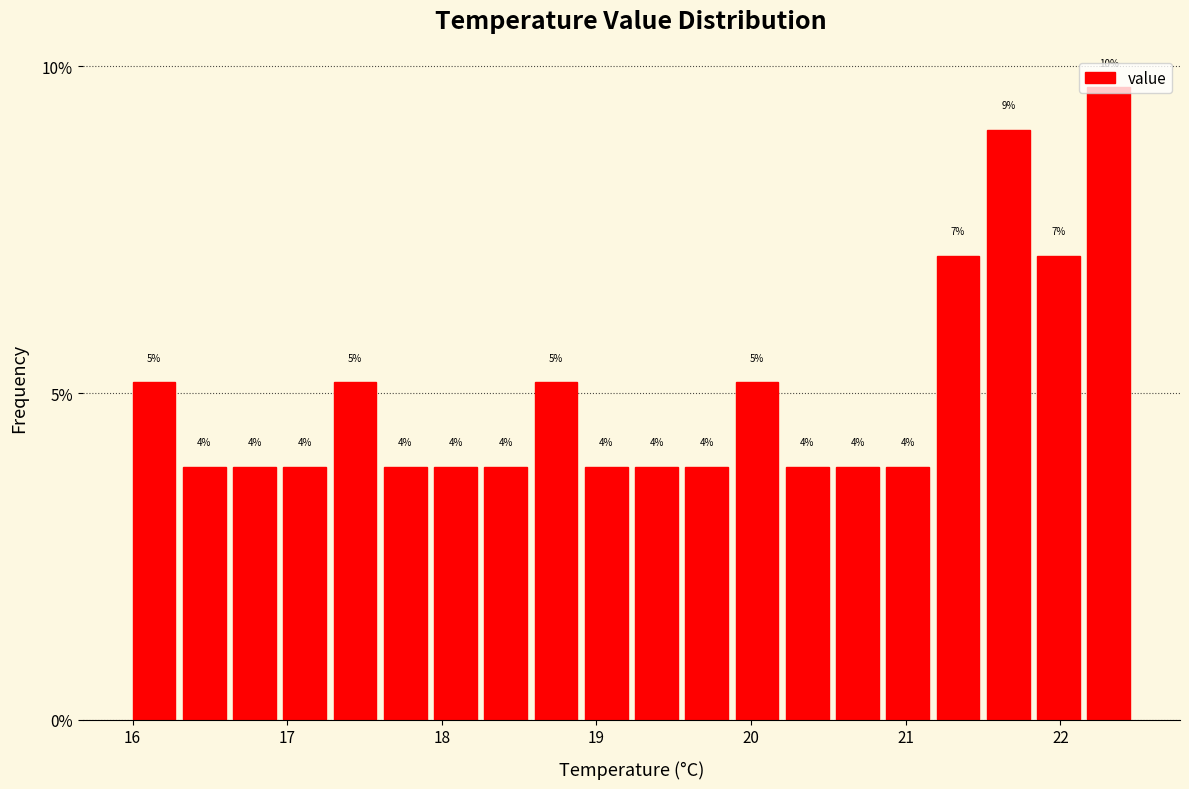

Around what value on the x-axis is the tallest bar? Give the approximate position of its centre, as read against the axis.

22.3